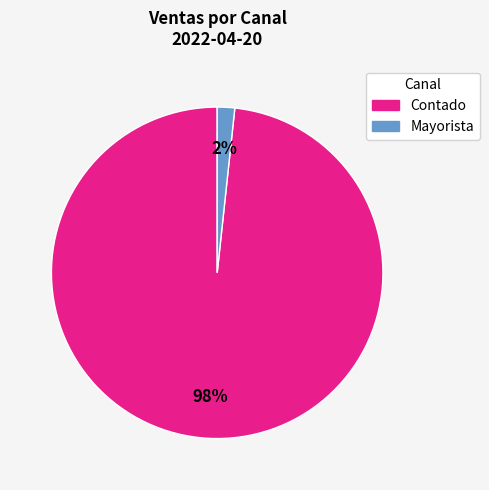

Is there any slice that represents more than half of the pie?

Yes